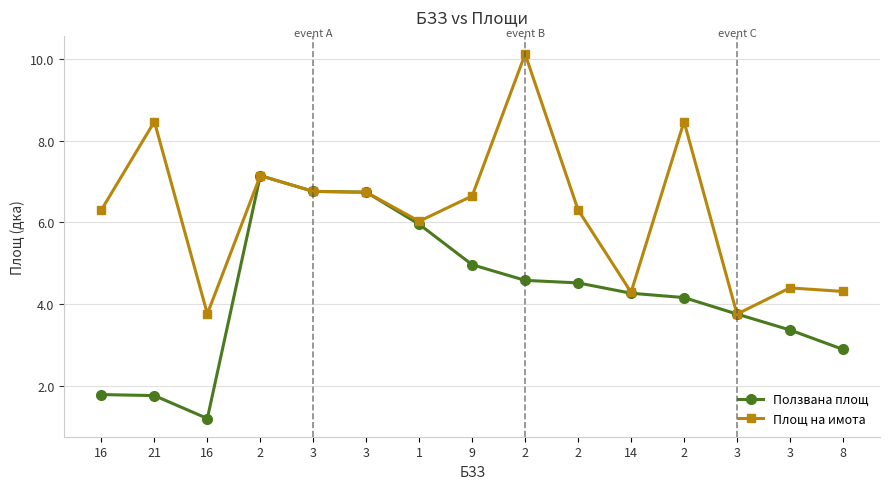

How many lines are shown in the chart?

2